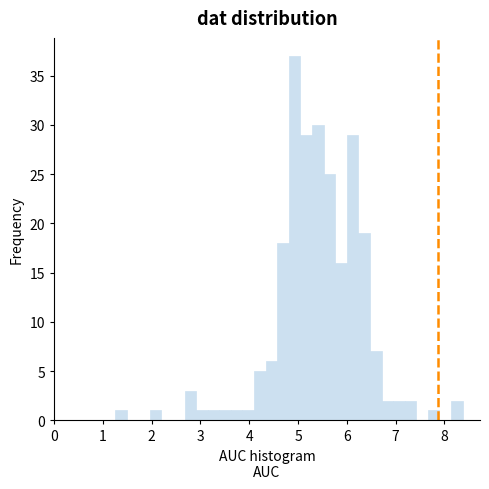

Read against the x-axis, roughly where is the centre of the tallest bar?

4.9